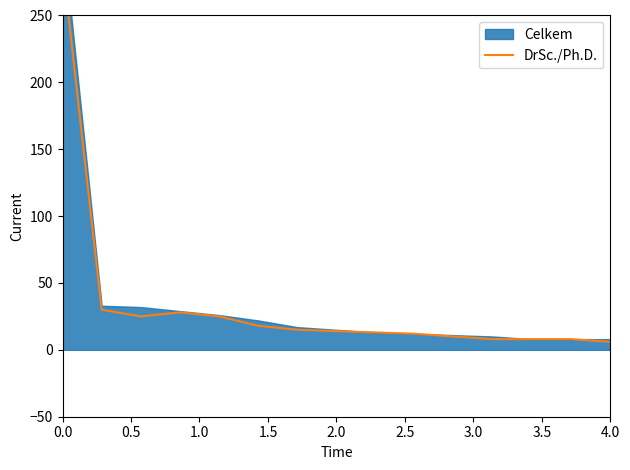

The chart shows a value of 39 at 2.0. True or false?

False